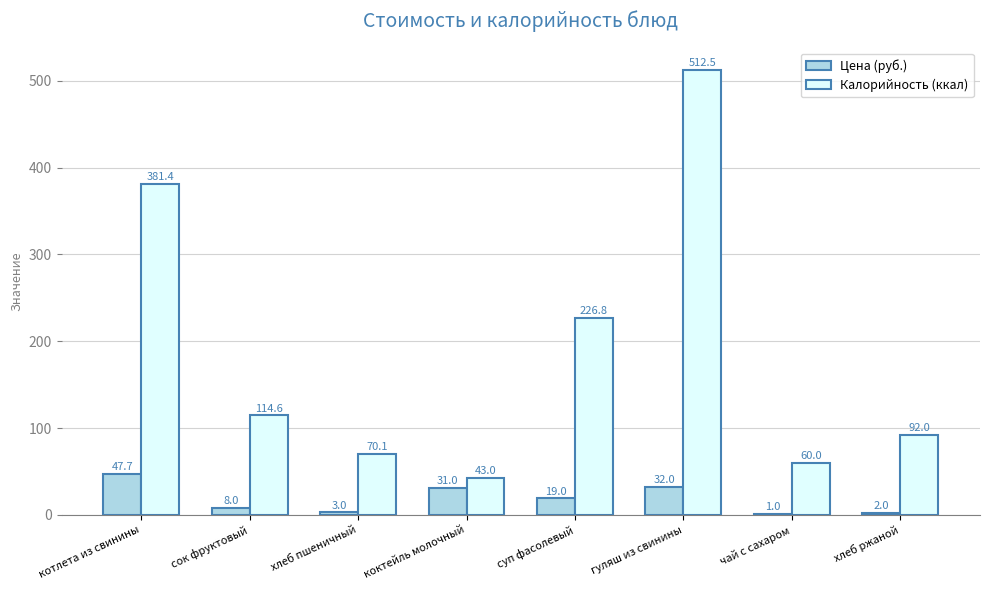

Does the chart contain stacked bars?

No